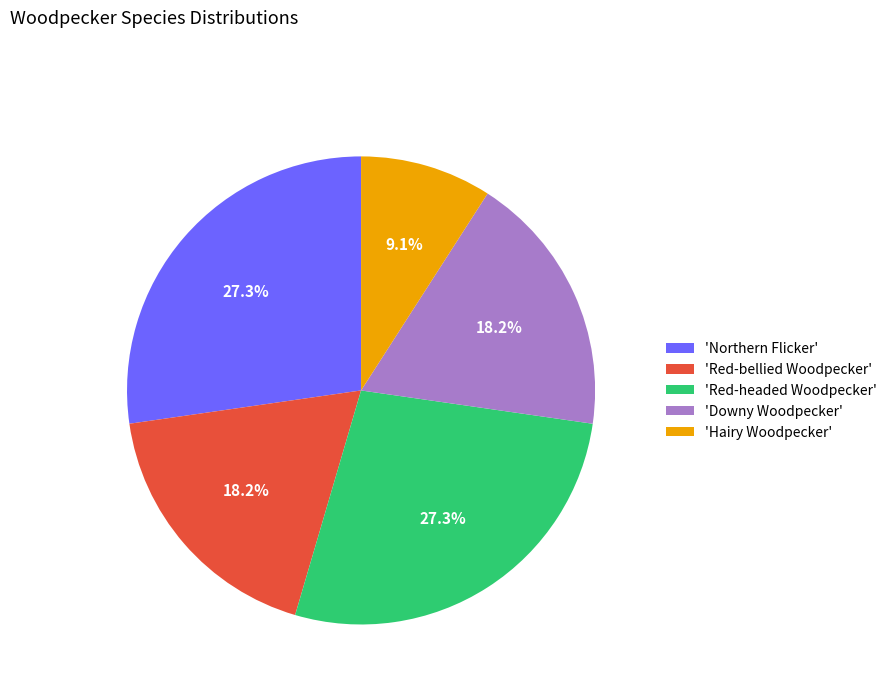

Which category has the smallest portion of the pie?

'Hairy Woodpecker'